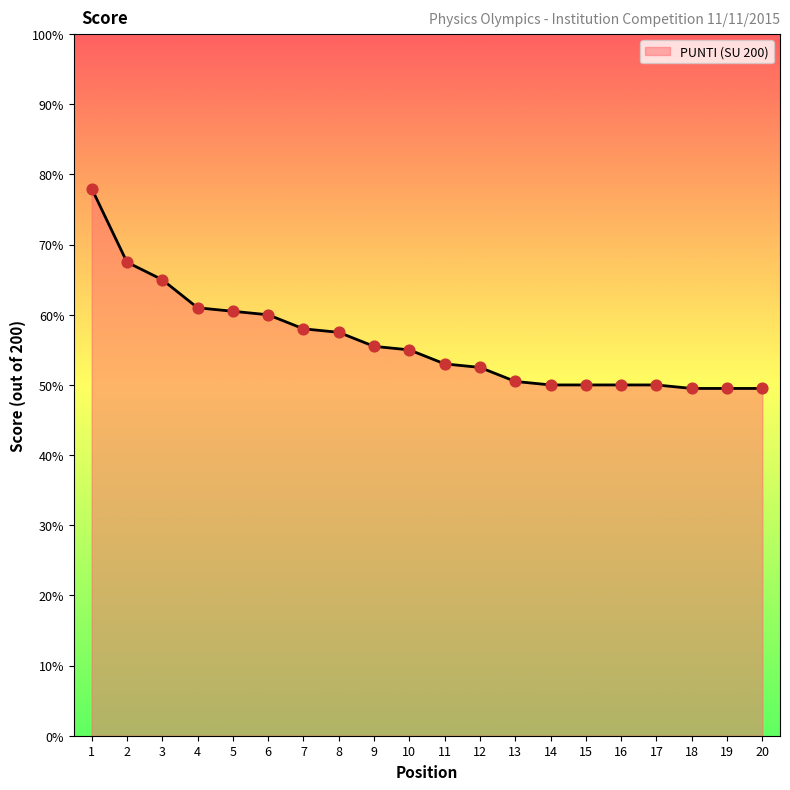

What is the change in value from 1 to 4?

-17.0